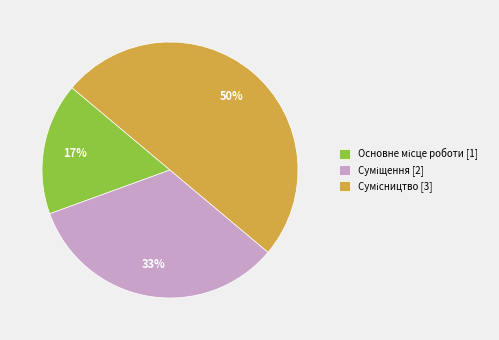

To the nearest percent, what is the average slice percentage?

33%